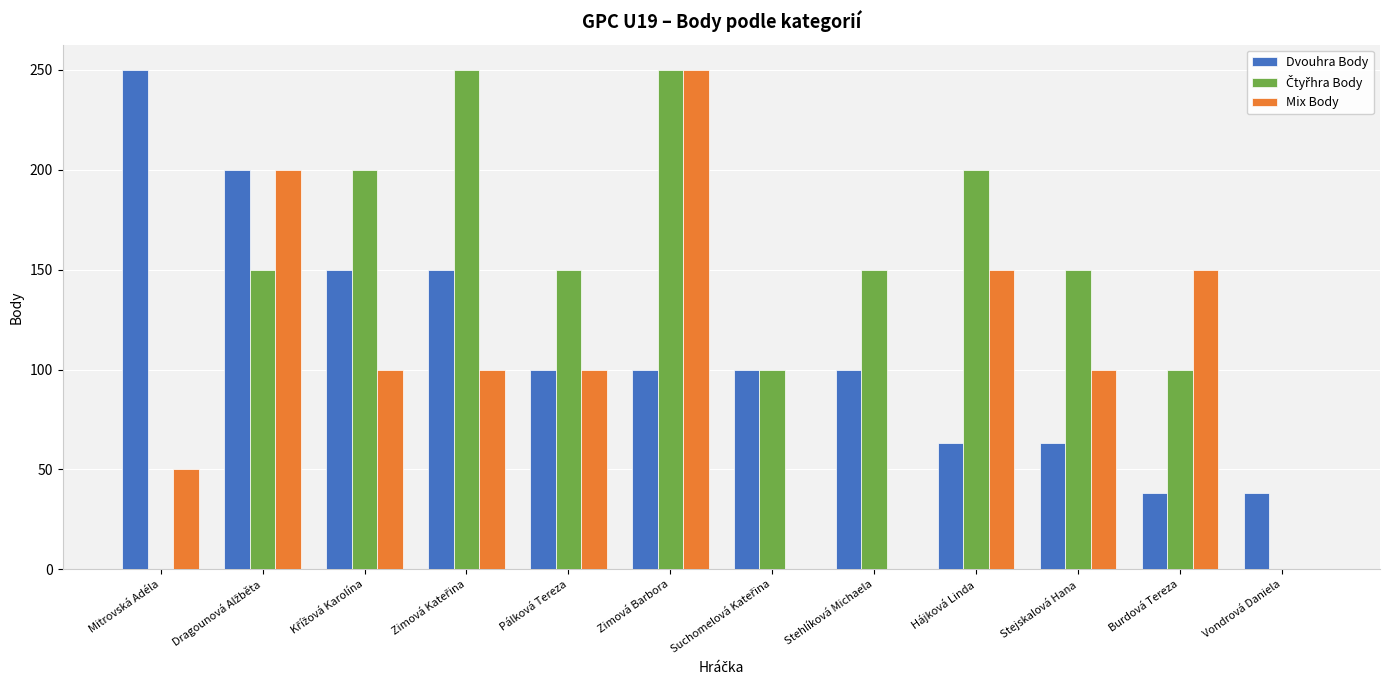

The Mix Body series shows 150 at Burdová Tereza. True or false?

True